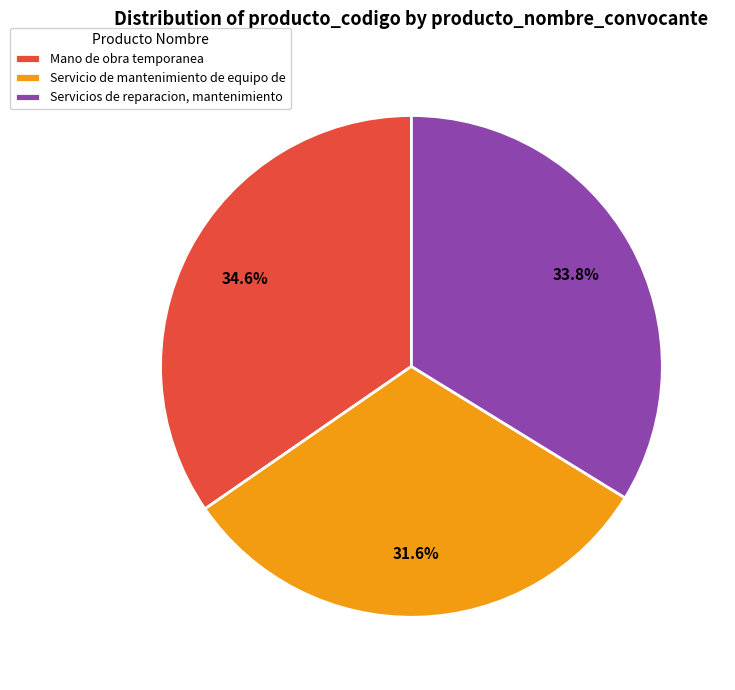

Which slice is the largest?

Mano de obra temporanea